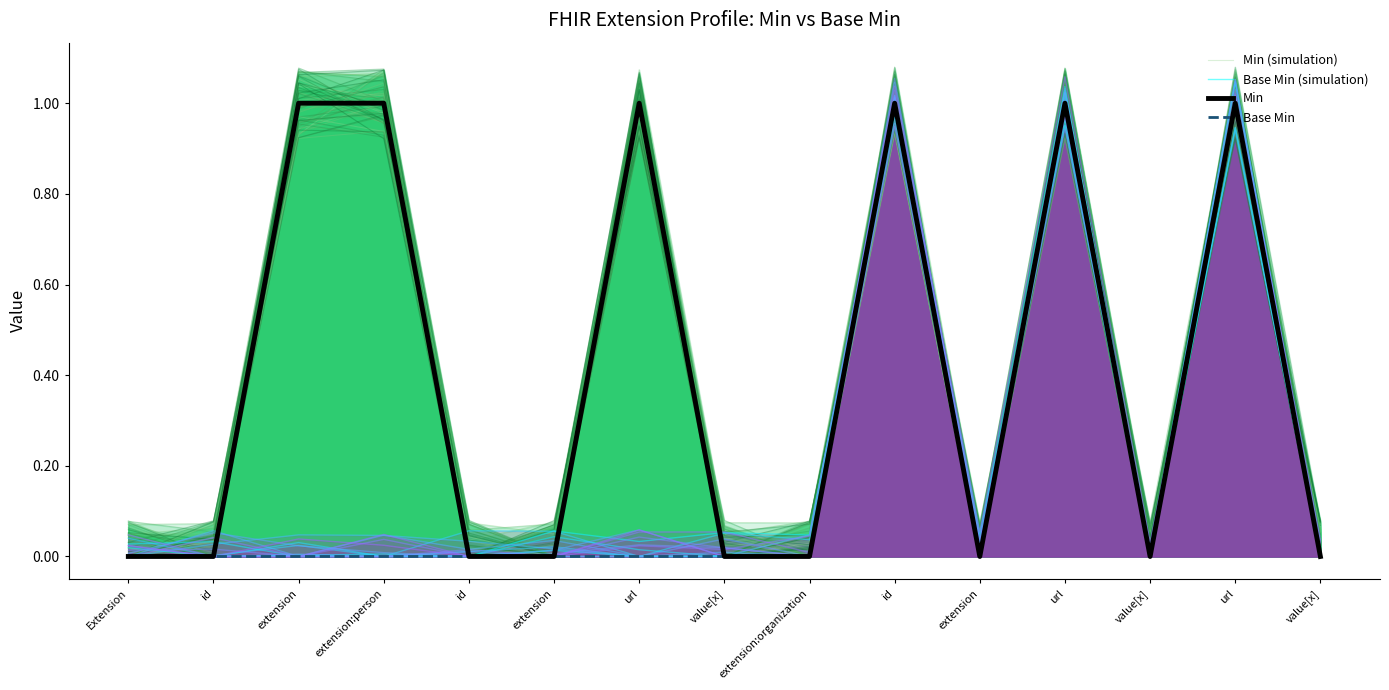

True or false: Base Min has a value of 0.0 at url.

True